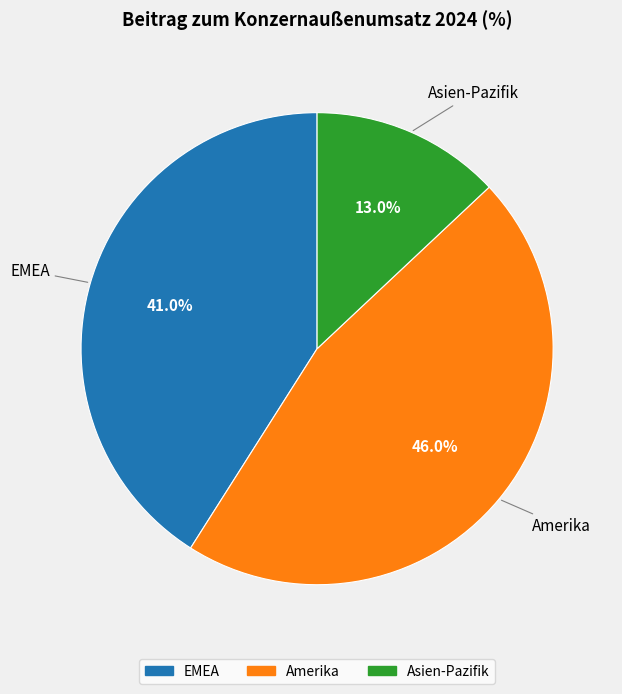

True or false: EMEA accounts for 41% of the total.

True